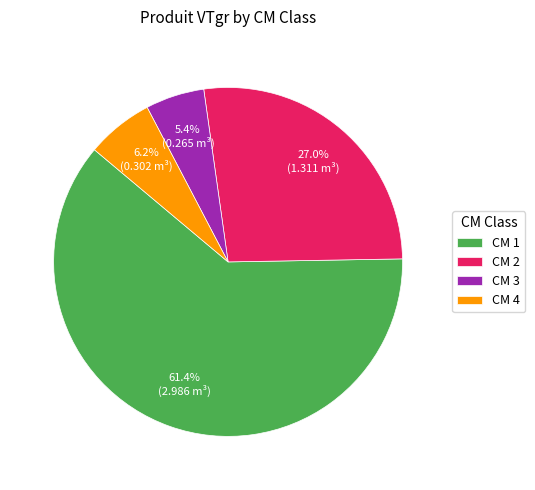

How many slices are in this pie chart?

4